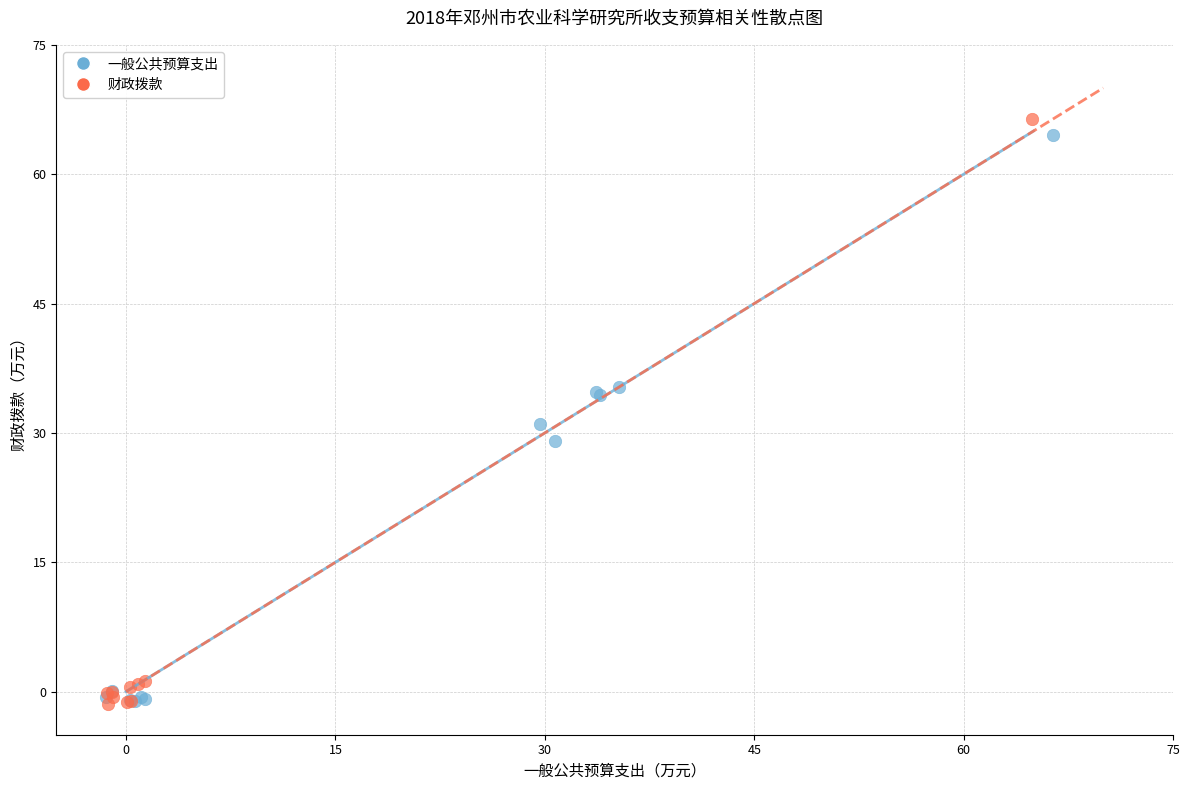

What are all the series names shown in the legend?

一般公共预算支出, 财政拨款